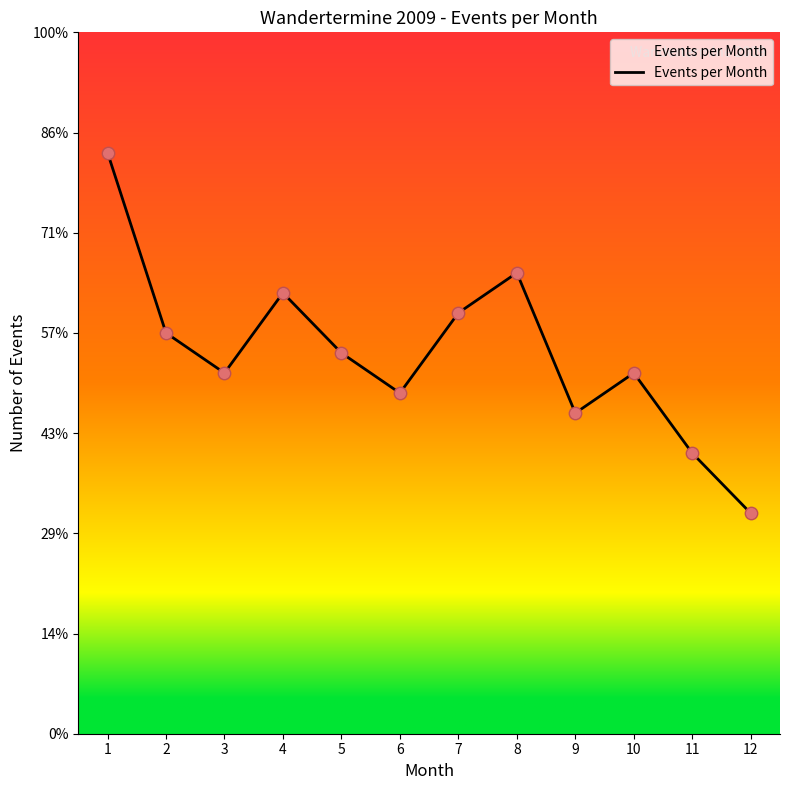

Approximately how many times larger is the value at 4 compared to 3?

1.2